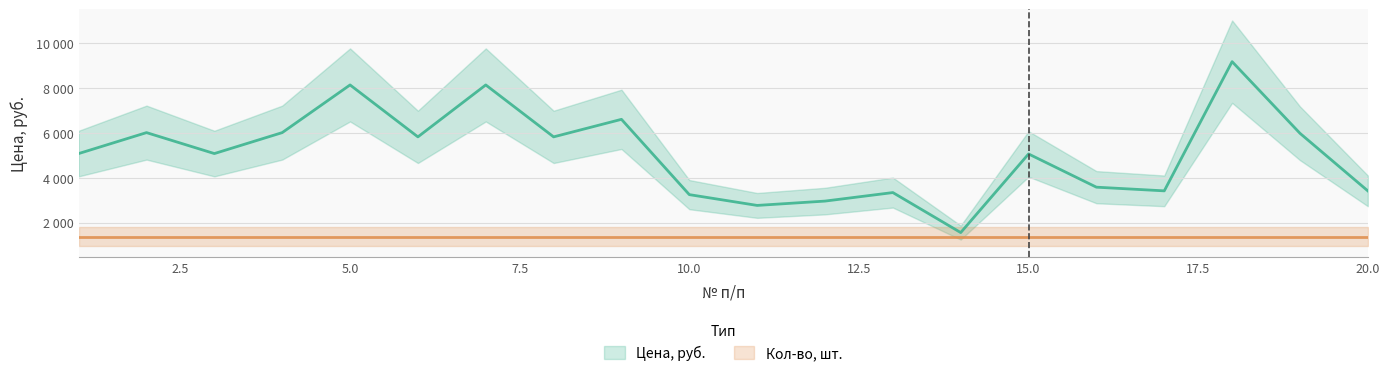

What is the sum of all values?

101157.2